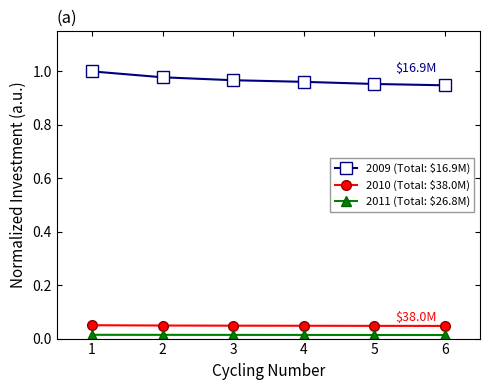

True or false: 2009 (Total: $16.9M) has a value of 0.5 at 6.

False